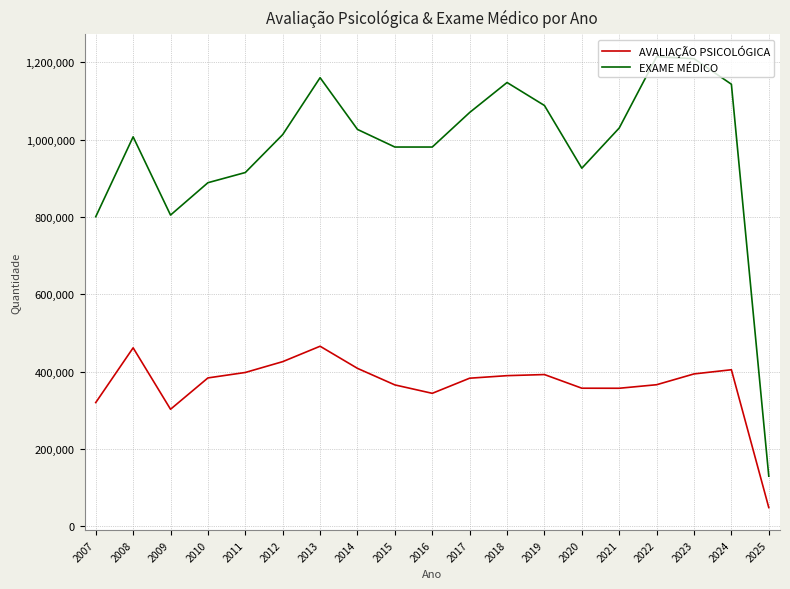

At which category does EXAME MÉDICO reach its first local valley?

2009